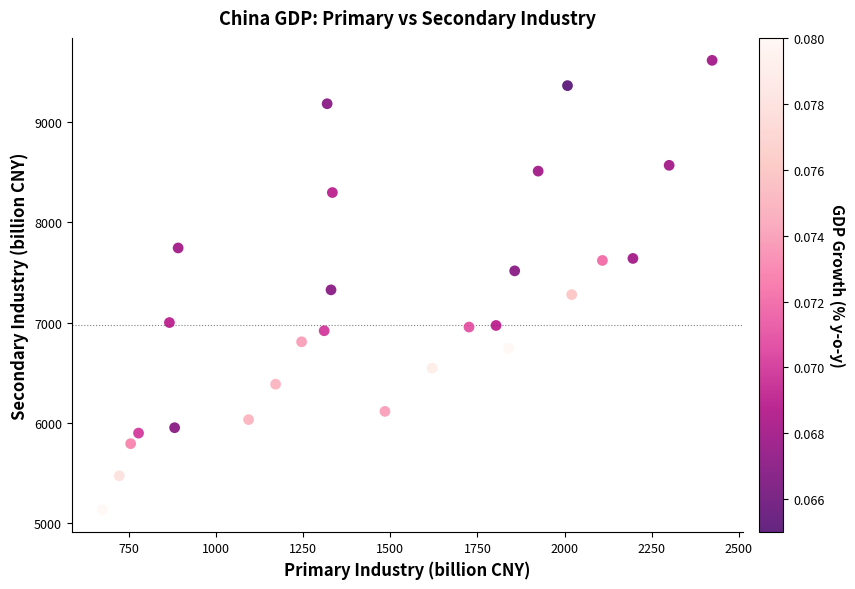

What is the range of X values (max minus min)?

1751.3